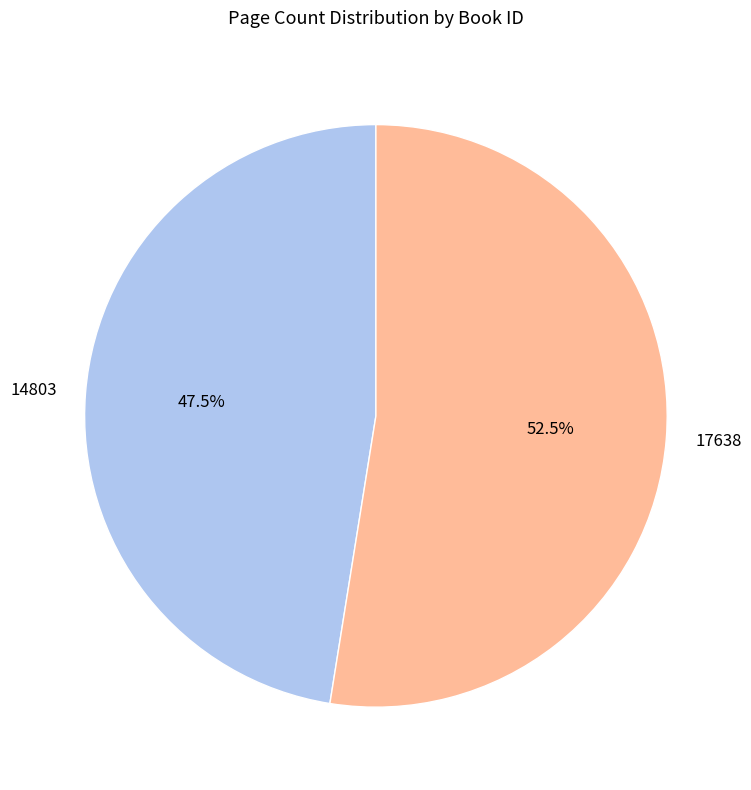

What is the ratio of the value at 14803 to the value at 17638?

0.9